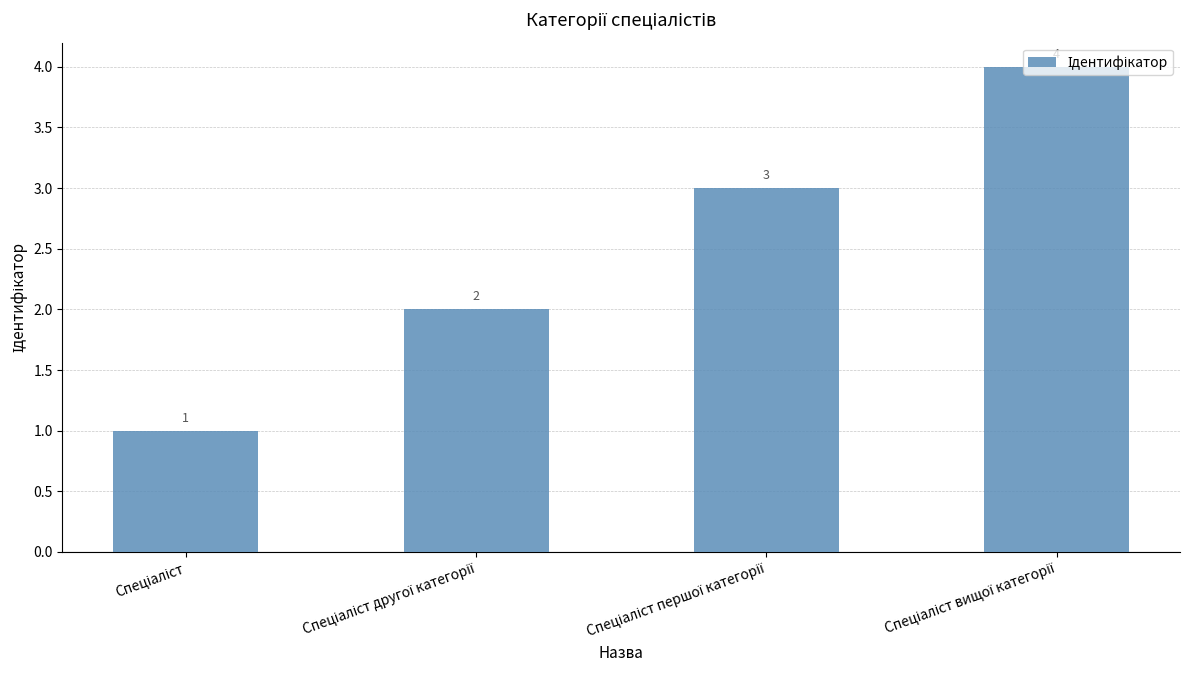

Count the values in the range 2 to 4.

3